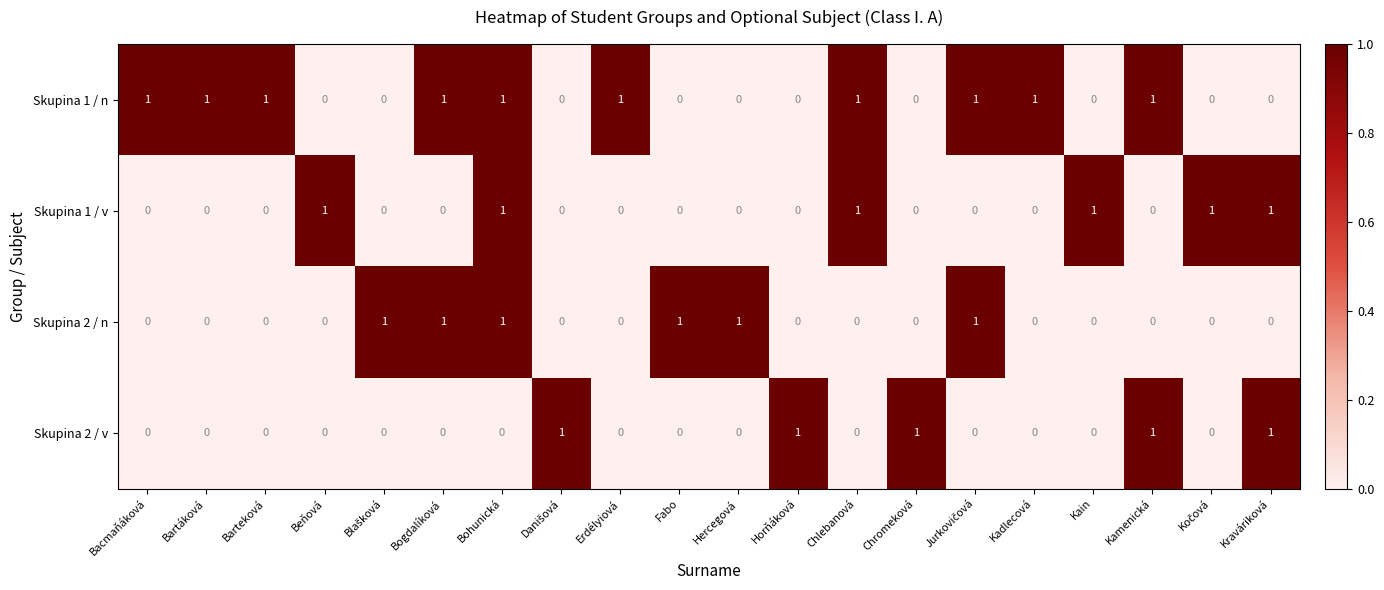

Is the value of Skupina 1 / n at Kadlecová greater than the value of Skupina 2 / v at Erdélyiová?

Yes